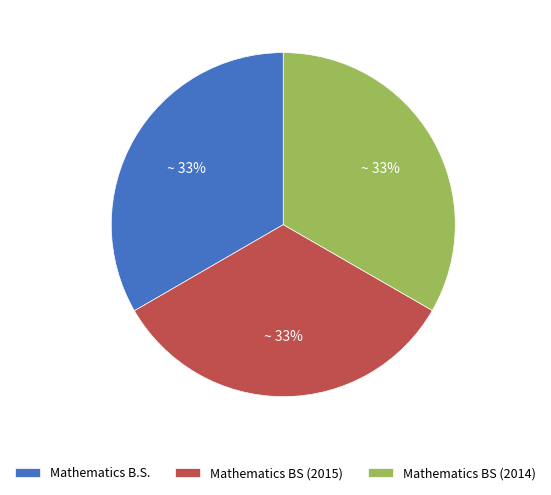

How many slices are in this pie chart?

3